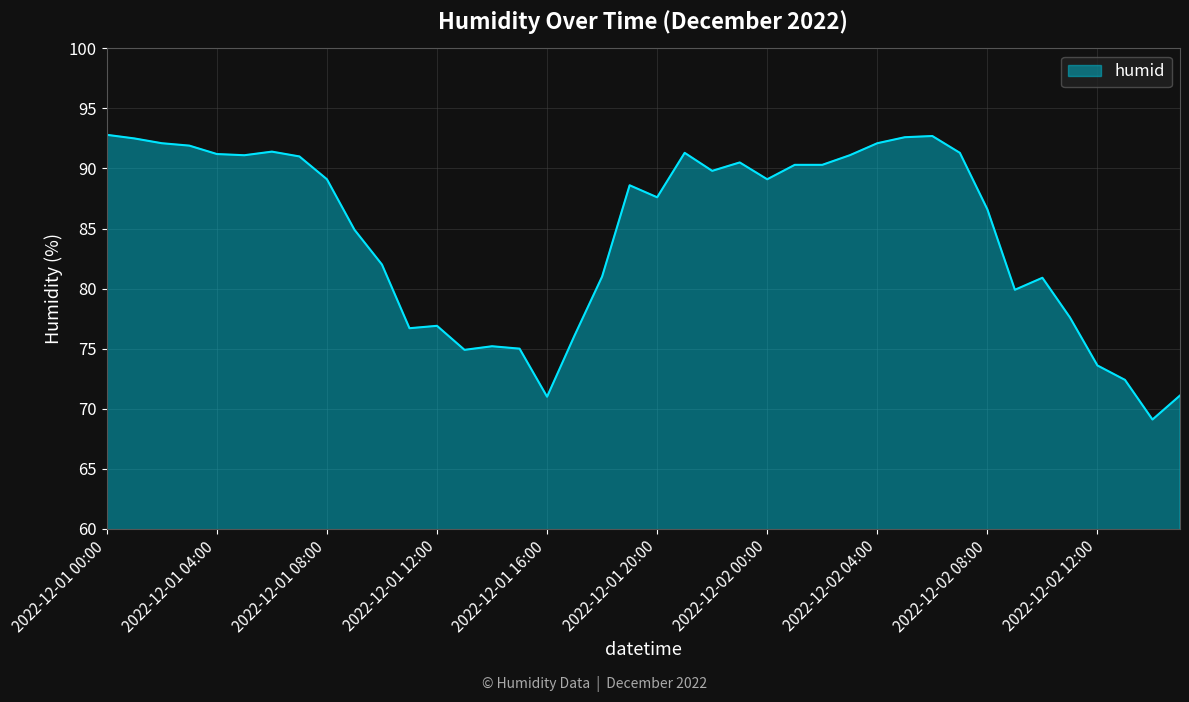

What is the smallest value displayed?

69.1